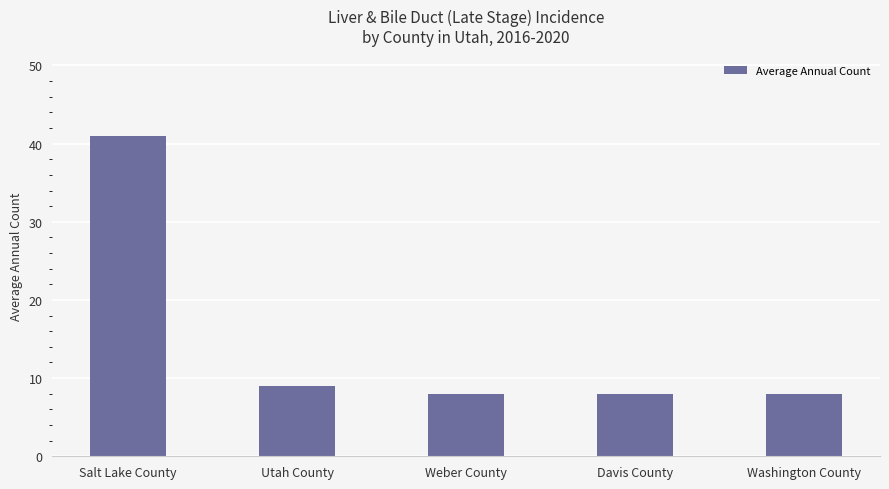

True or false: the data shows 8 at Davis County.

True